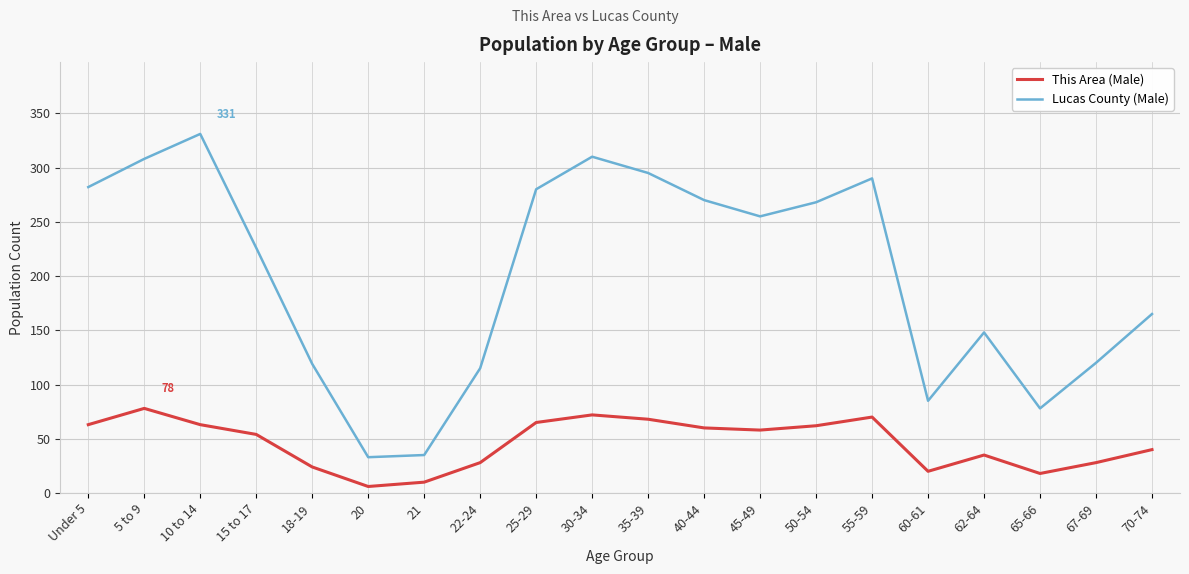

Which series has the largest range (max minus min)?

Lucas County (Male)